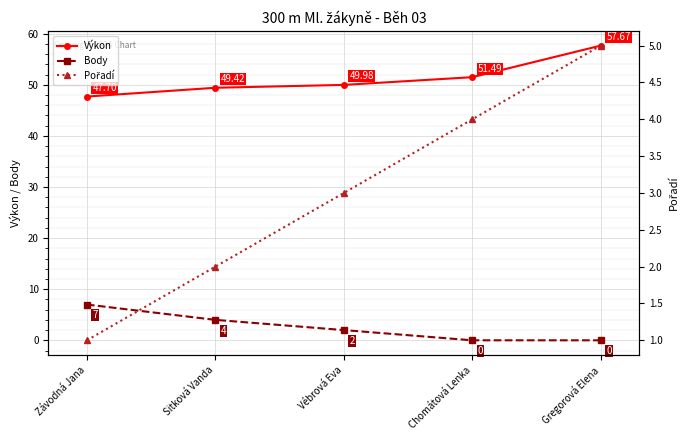

What is the difference between the Body values at Chomátová Lenka and Závodná Jana?

7.0